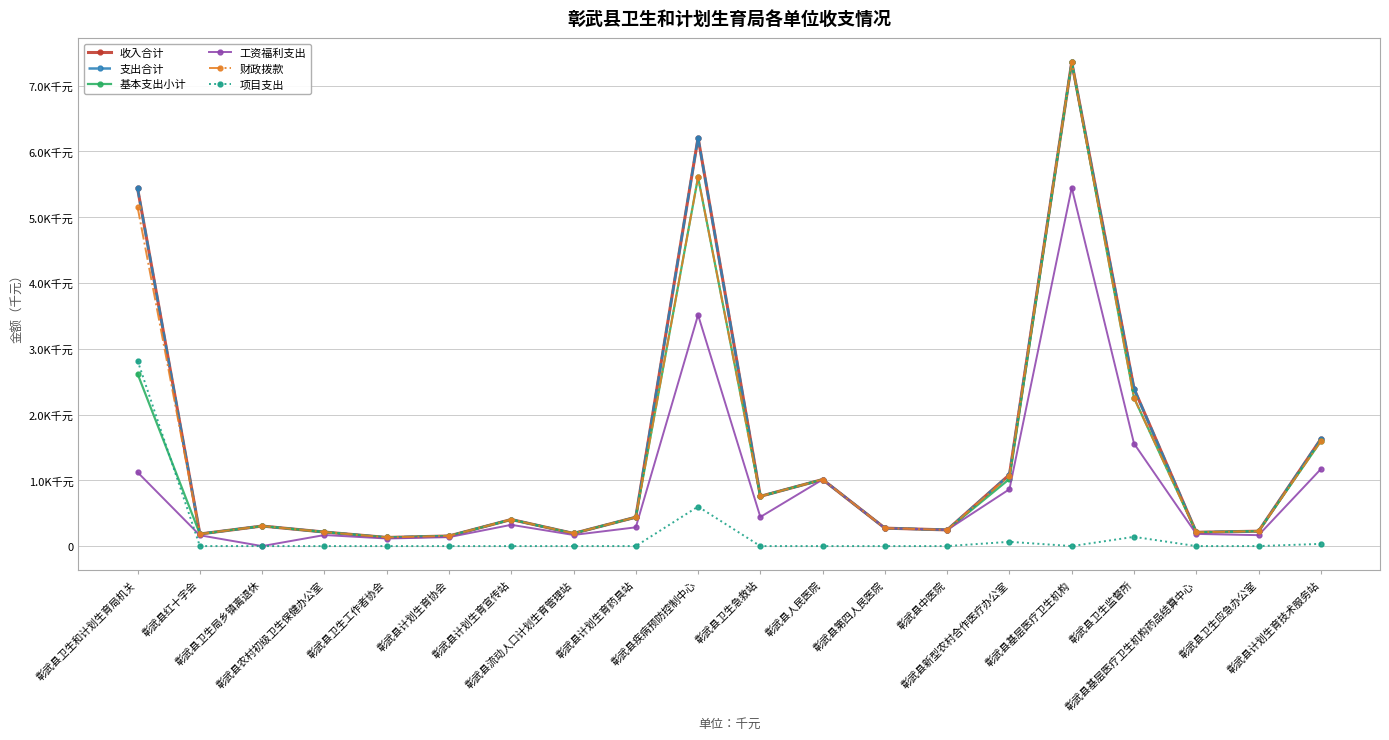

Reading left to right, list all the values displayed in this chart.

收入合计: 5438.6	184.0	304.9	213.7	131.3	153.6	404.1	192.7	439.2	6210.6	756.7	1012.0	273.0	246.0	1085.7	7357.6	2393.6	209.8	226.8	1627.2
支出合计: 5438.6	184.0	304.9	213.7	131.3	153.6	404.1	192.7	439.2	6210.6	756.7	1012.0	273.0	246.0	1085.7	7357.6	2393.6	209.8	226.8	1627.2
基本支出小计: 2619.1	184.0	304.9	213.7	131.3	153.6	404.1	192.7	439.2	5609.8	756.7	1012.0	273.0	246.0	1020.7	7357.6	2253.2	209.8	226.8	1593.8
工资福利支出: 1122.2	164.3	0.0	168.0	115.2	135.9	323.5	169.1	285.2	3513.7	442.5	1012.0	273.0	246.0	864.8	5449.5	1559.5	185.2	166.2	1170.6
财政拨款: 5154.4	184.0	304.9	213.7	131.3	153.6	404.1	192.7	439.2	5609.8	756.7	1012.0	273.0	246.0	1070.7	7357.6	2253.2	209.8	226.8	1593.8
项目支出: 2819.5	0.0	0.0	0.0	0.0	0.0	0.0	0.0	0.0	600.8	0.0	0.0	0.0	0.0	65.0	0.0	140.4	0.0	0.0	33.4